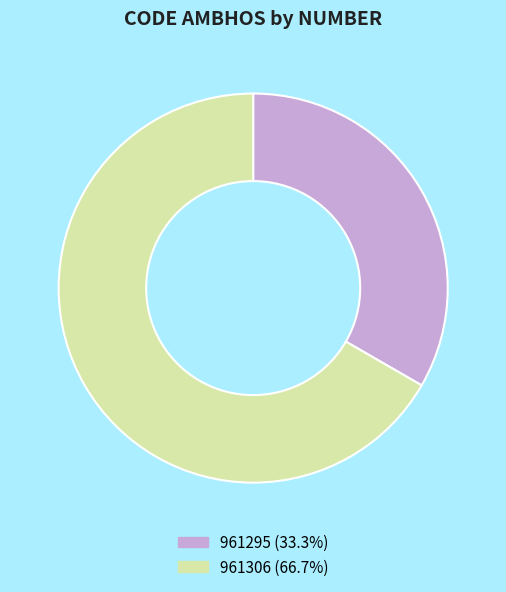

The 961295 slice represents 40% of the pie. True or false?

False